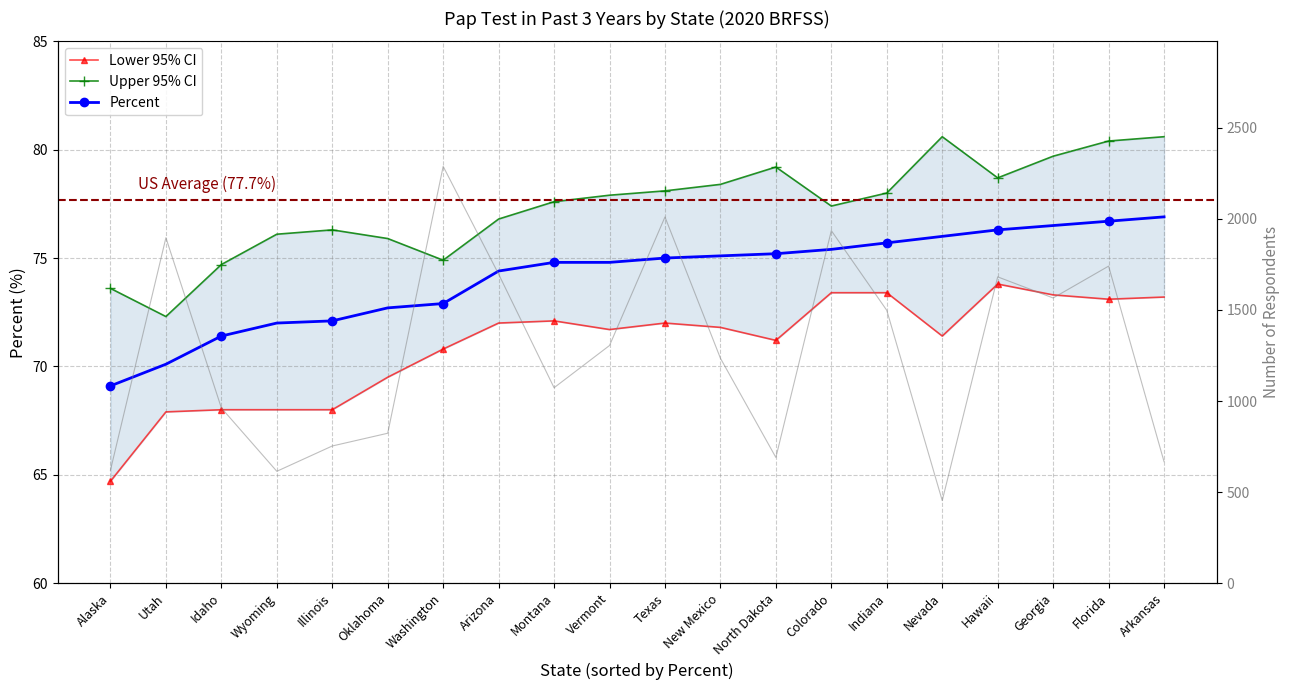

List the series in order of their overall mean, lowest first.

Lower 95% CI, Percent, Upper 95% CI